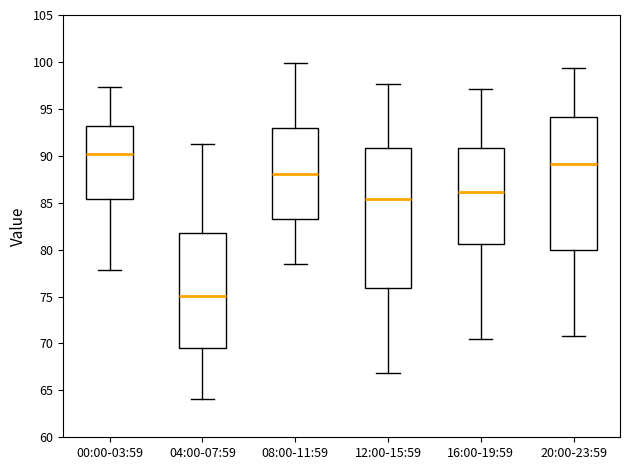

Where does the lower whisker of the box for 04:00-07:59 end on the y-axis? The values are not printed on the chart, so give them approximately, as read against the axis.

64.0